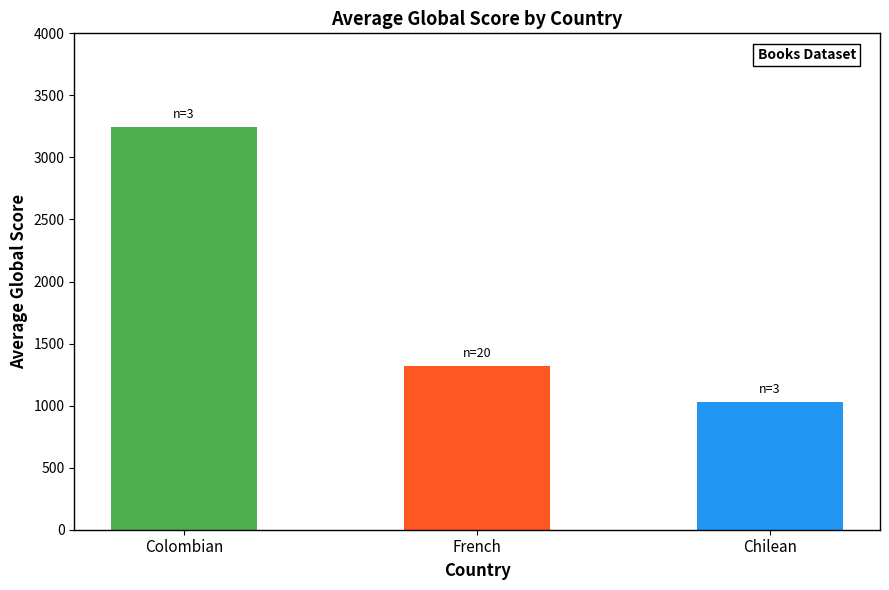

What position from the right is French?

2